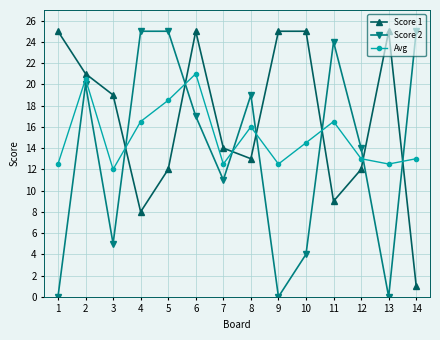

Which series has the largest total across all categories?

Score 1